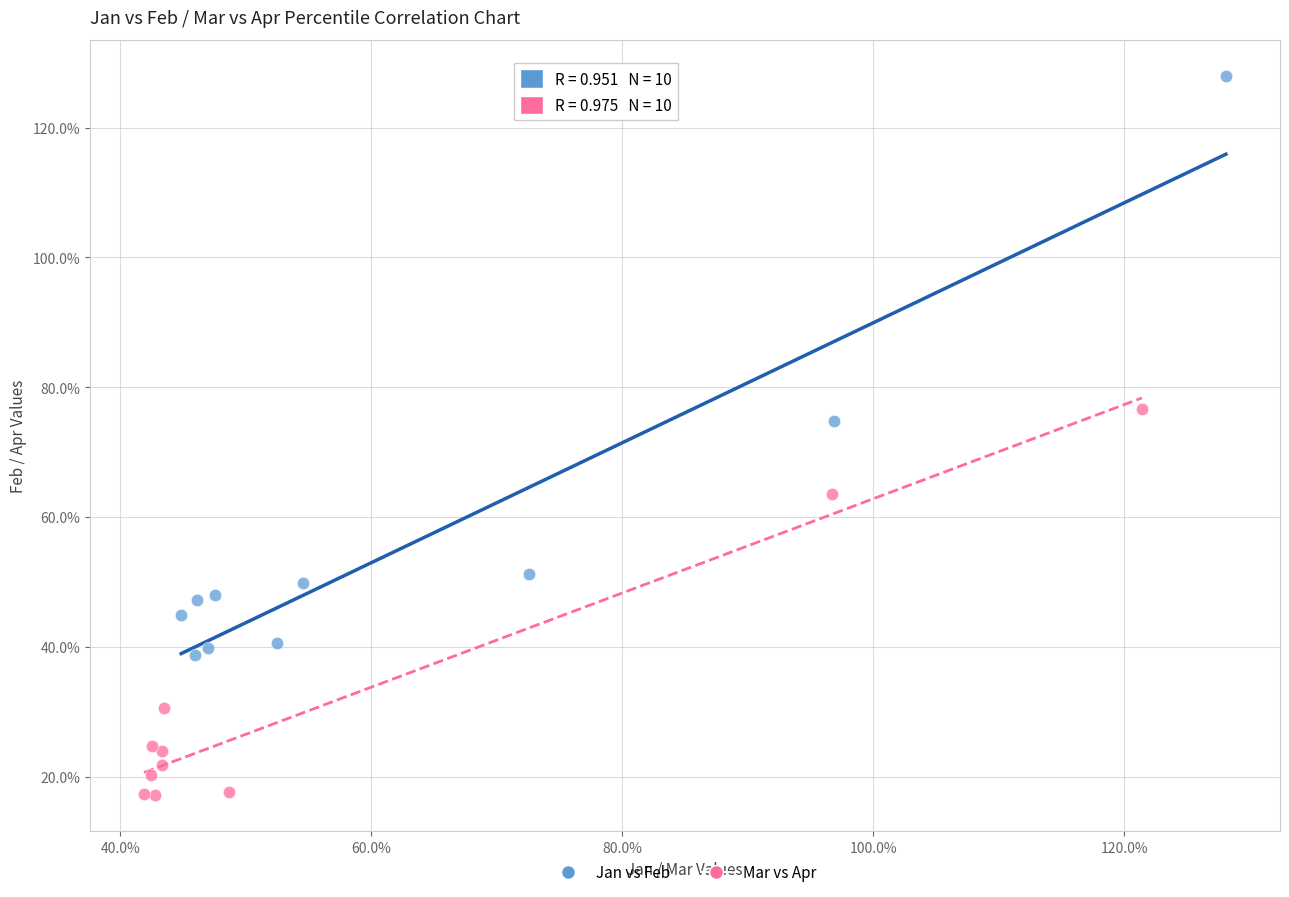

Which series has the widest spread of Y values?

Jan vs Feb